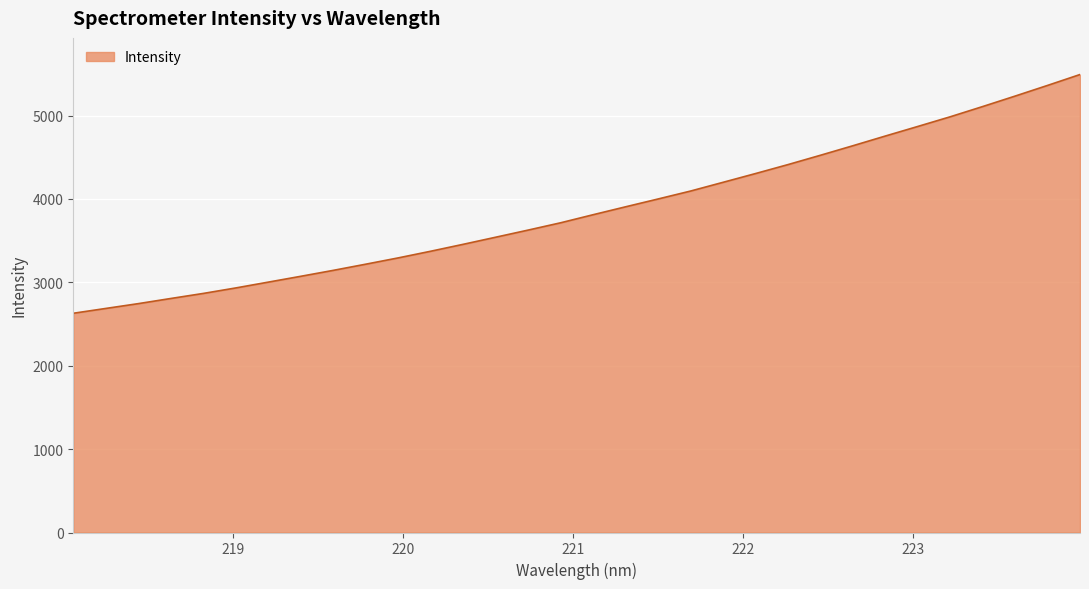

What is the difference between the maximum and minimum values?

2863.3